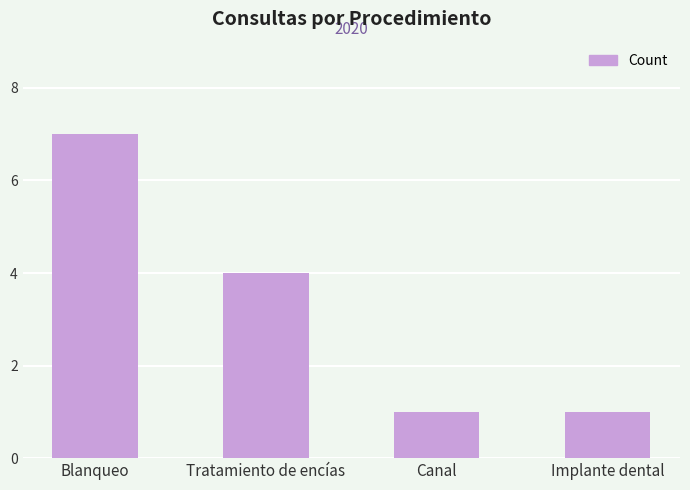

What position from the left is Blanqueo?

1